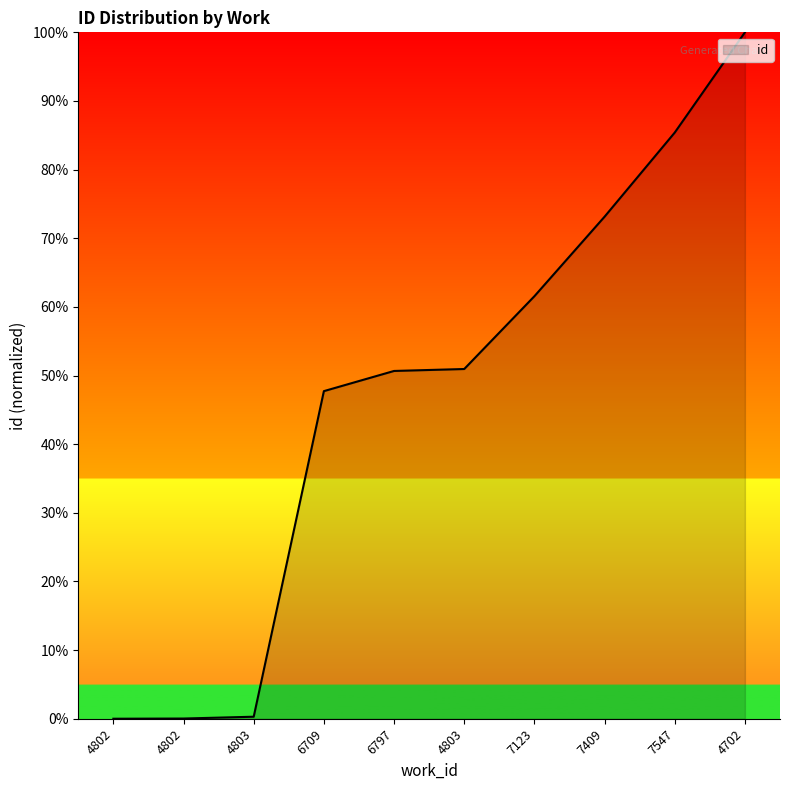

At which label is the value closest to 50?

6797